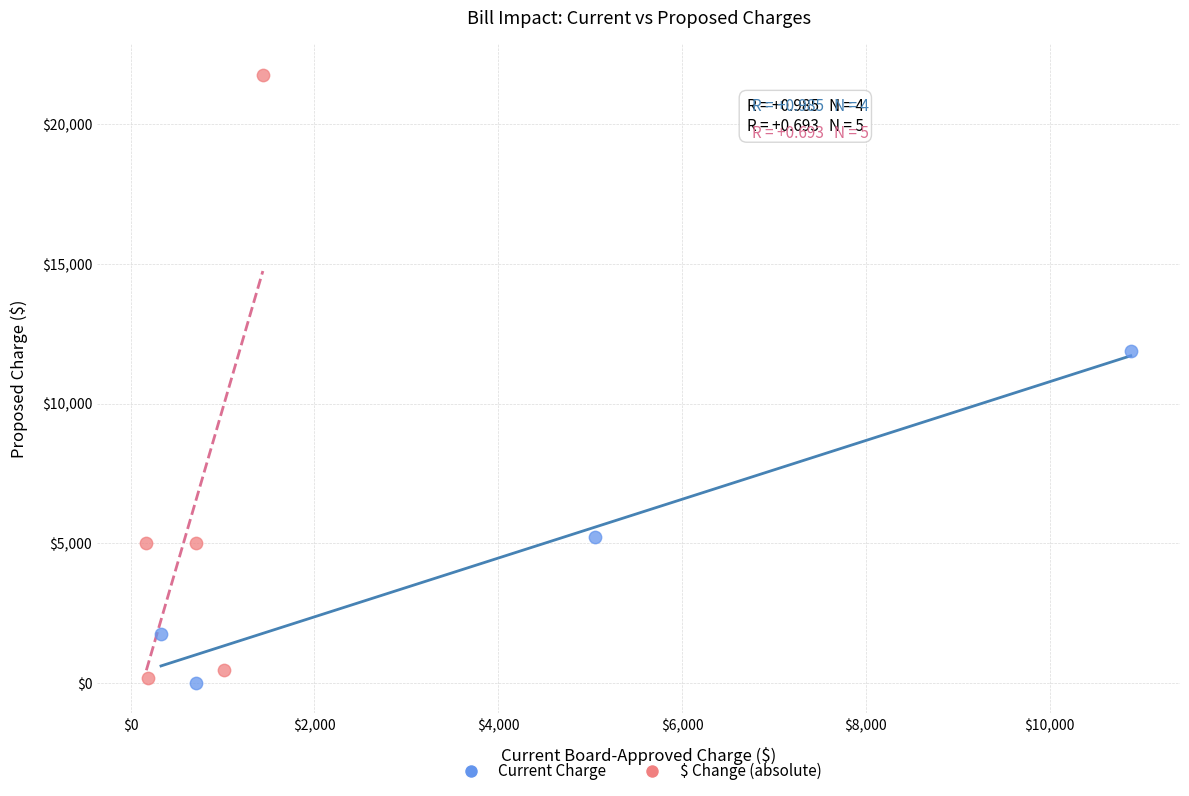

Which series has the widest spread of Y values?

$ Change (absolute)